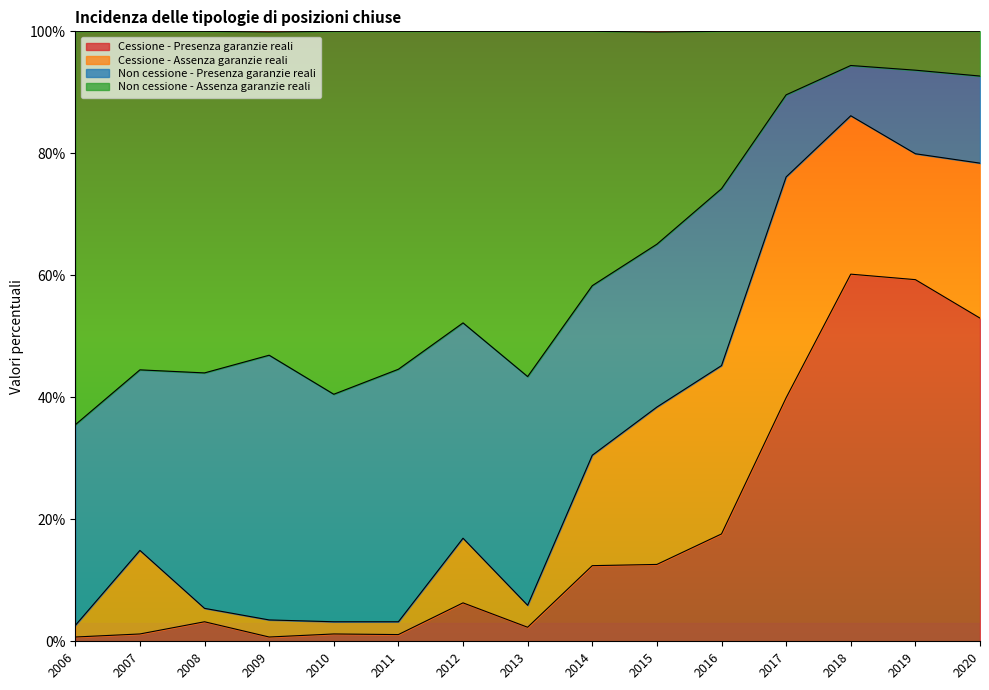

True or false: Cessione - Presenza garanzie reali has a value of 19.5 at 2015.

False